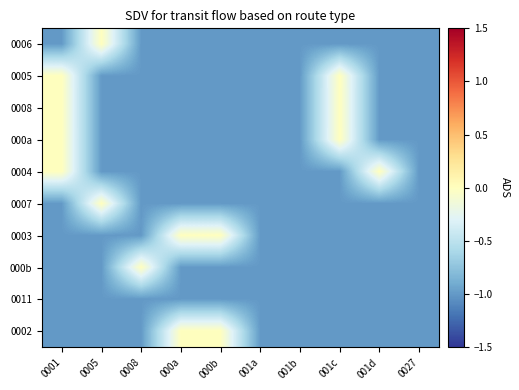

Which category has the lowest value across all series?

0001